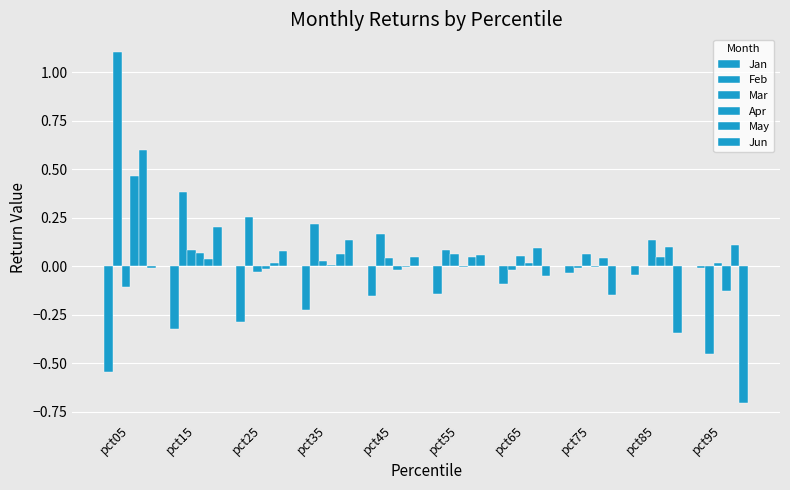

Which series has the widest spread of values?

Feb